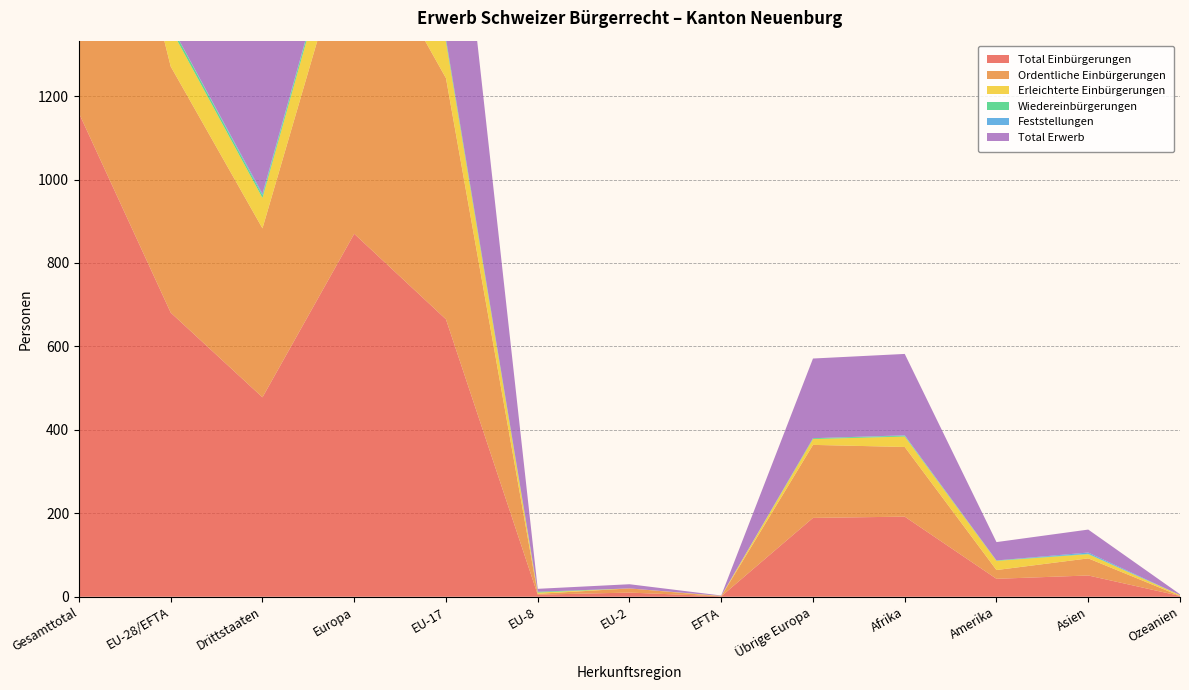

Reading right to left, what are all the values shown in this chart?

Total Einbürgerungen: 2	51	43	192	189	1	10	5	665	870	478	681	1159
Ordentliche Einbürgerungen: 0	41	21	167	175	0	10	2	578	765	405	590	995
Erleichterte Einbürgerungen: 2	10	22	25	14	1	0	3	87	105	73	91	164
Wiedereinbürgerungen: 0	1	1	2	2	0	0	2	7	11	6	9	15
Feststellungen: 0	3	0	1	0	0	0	0	0	0	4	0	4
Total Erwerb: 2	55	44	195	191	1	10	7	672	881	488	690	1178